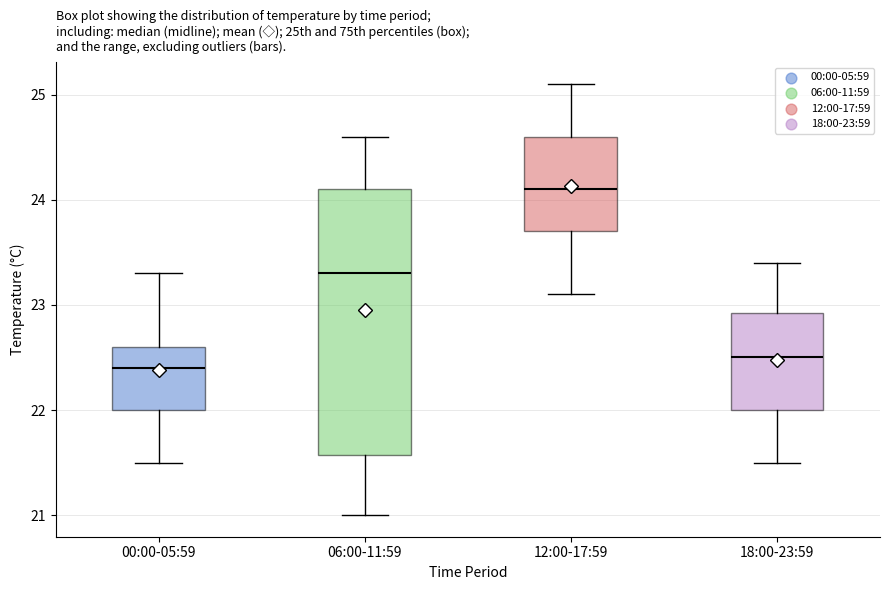

Where does the median line of the box for 00:00-05:59 sit on the y-axis? The values are not printed on the chart, so give them approximately, as read against the axis.

22.4